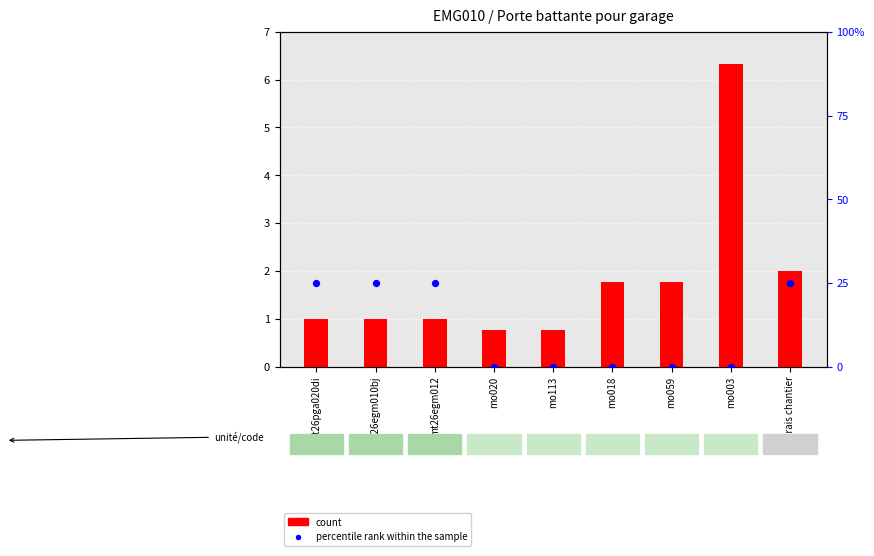

At which category is the sum across all series the highest?

mo003